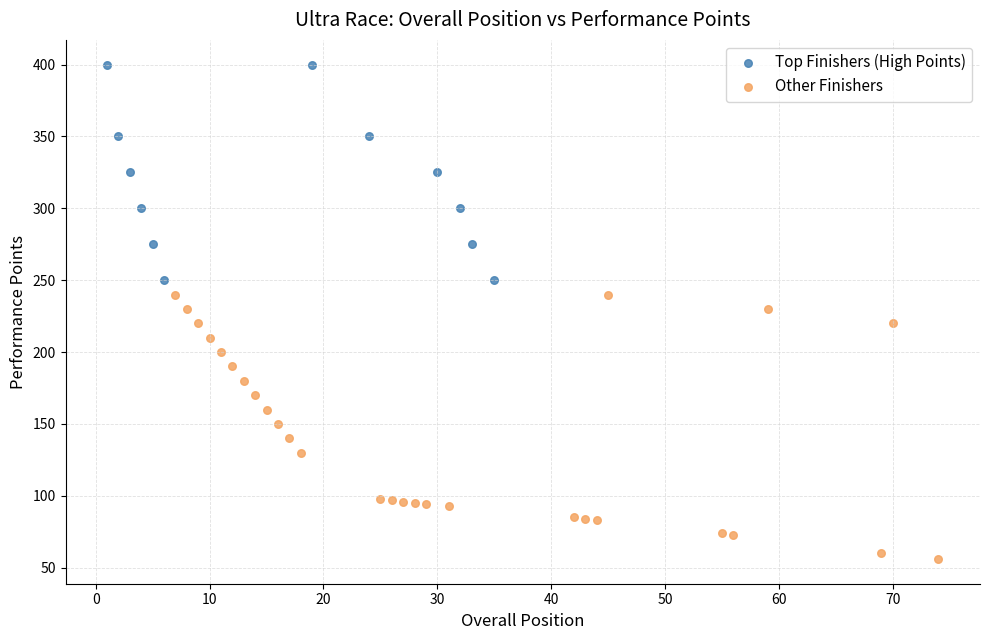

Which series has the widest spread of Y values?

Other Finishers